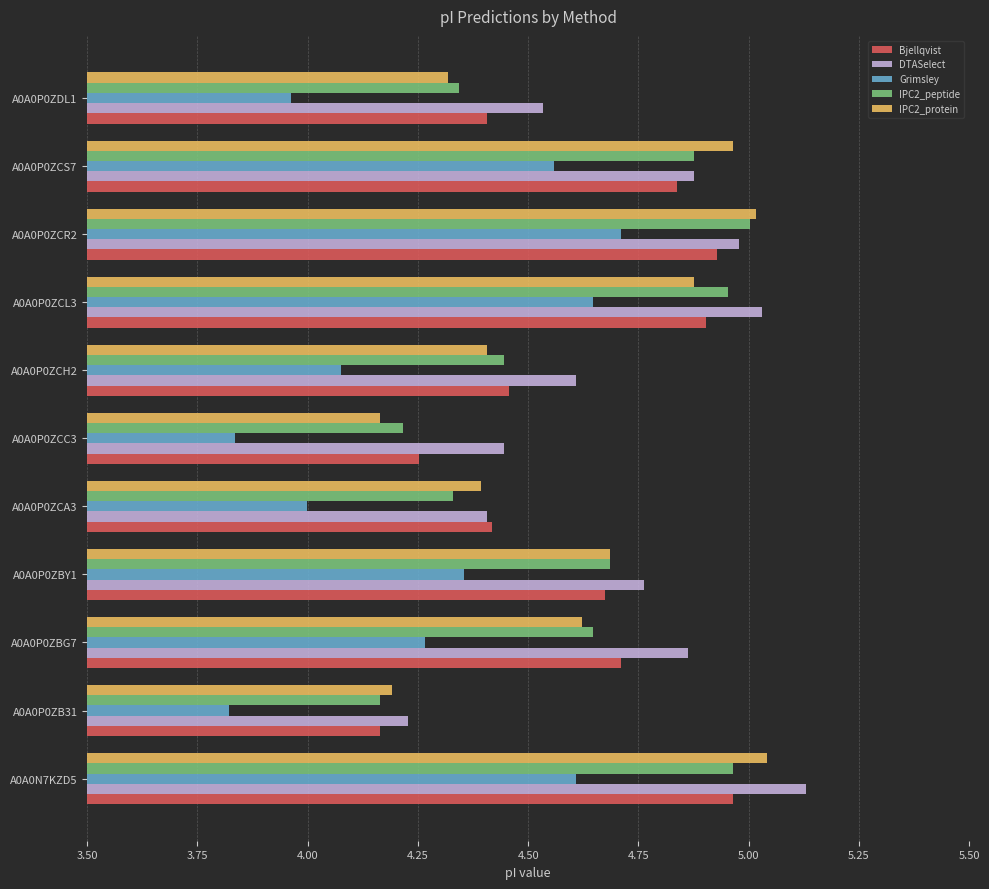

The Grimsley series shows 2.1 at A0A0P0ZBY1. True or false?

False